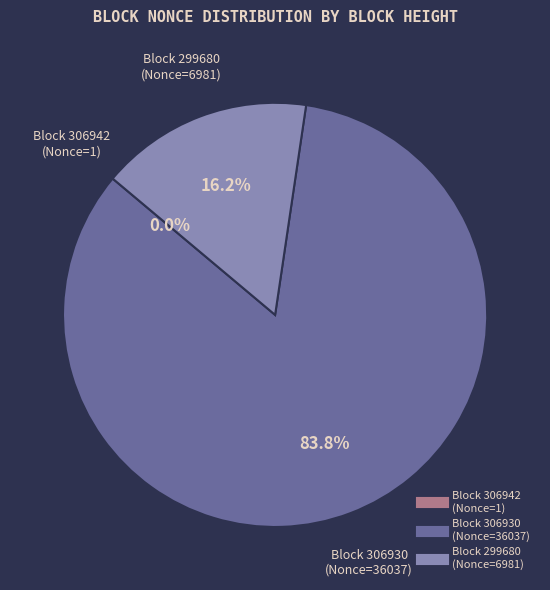

Is there any slice that represents more than half of the pie?

Yes